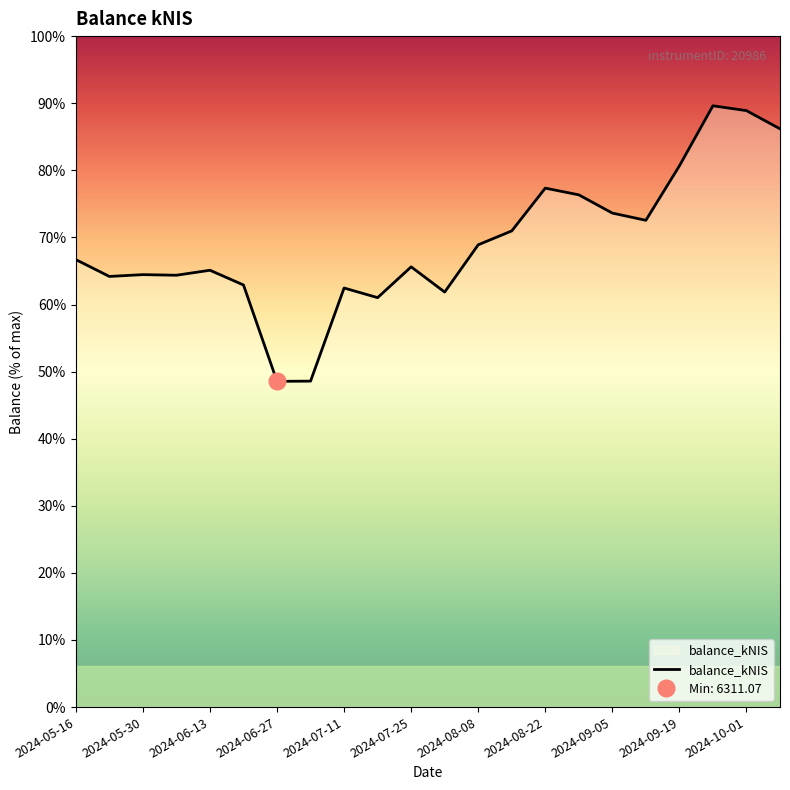

The chart shows a value of 11204.0 at 21. True or false?

True